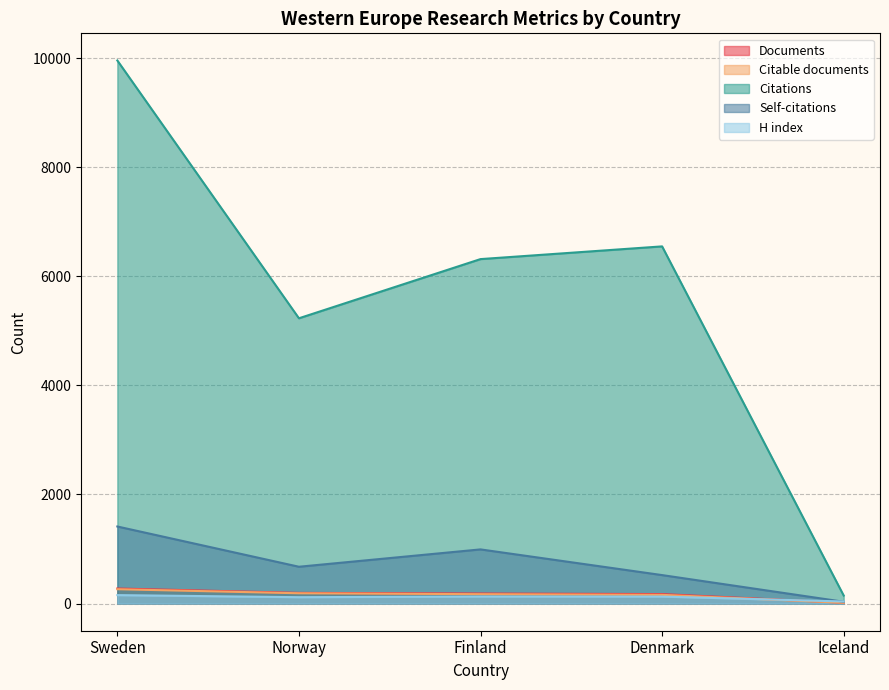

At which label does Citations reach its peak?

Sweden